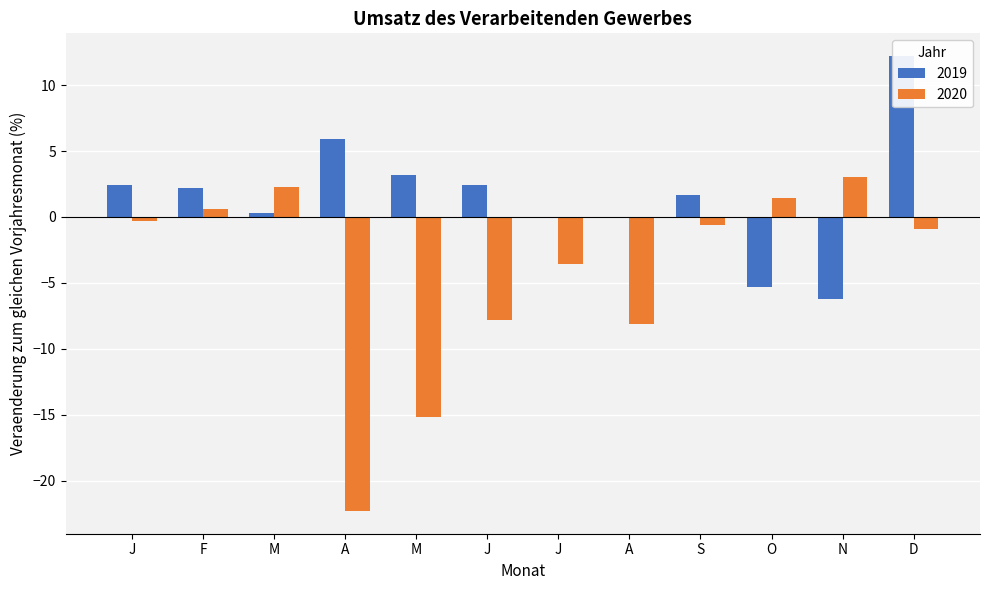

Rank the categories by 2019 value from highest to lowest.

D, A, M, J, J, F, S, M, J, A, O, N